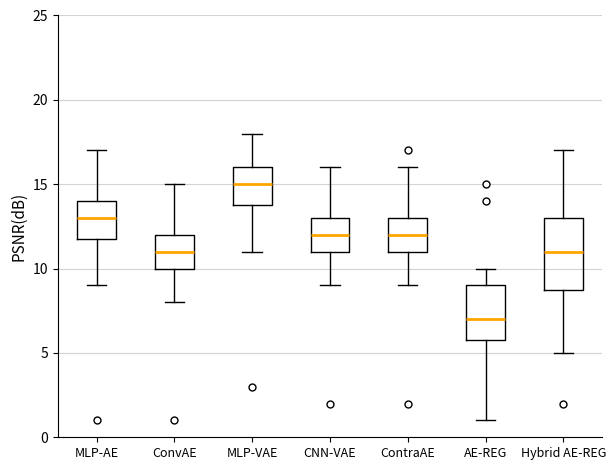

Which box is the tallest, from its lower edge to its upper edge?

Hybrid AE-REG